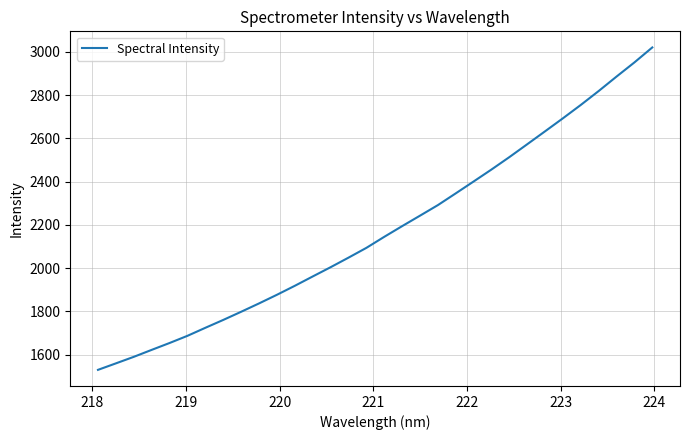

Count the number of categories in the chart.

32